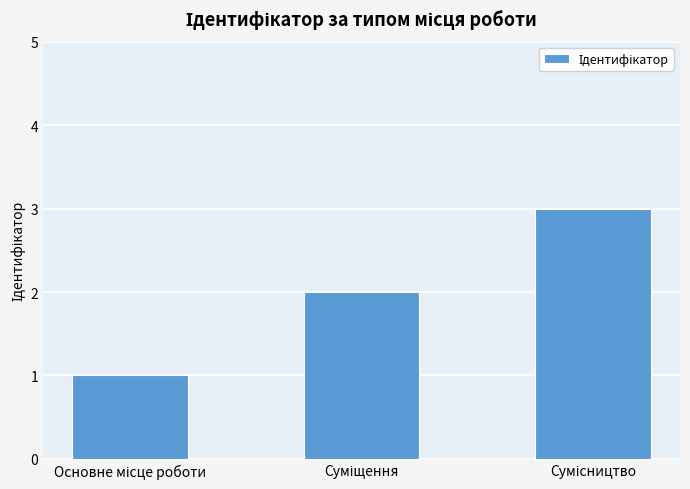

What is the sum of all values?

6